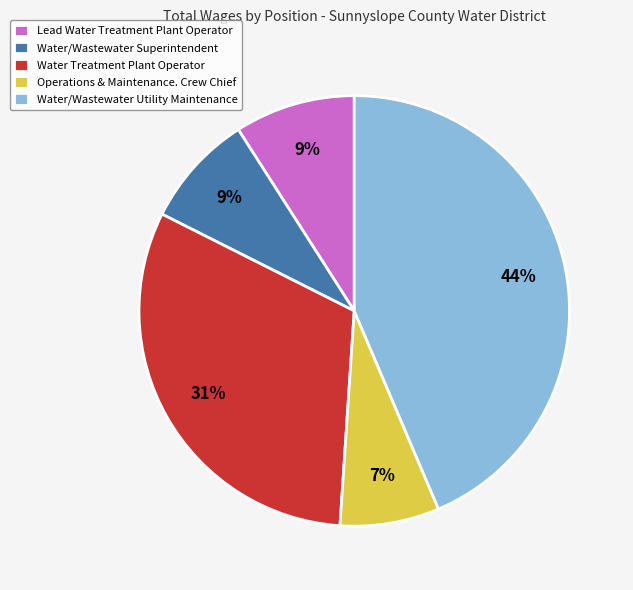

To the nearest percent, what is the combined percentage of Water/Wastewater Superintendent and Operations & Maintenance. Crew Chief?

16%